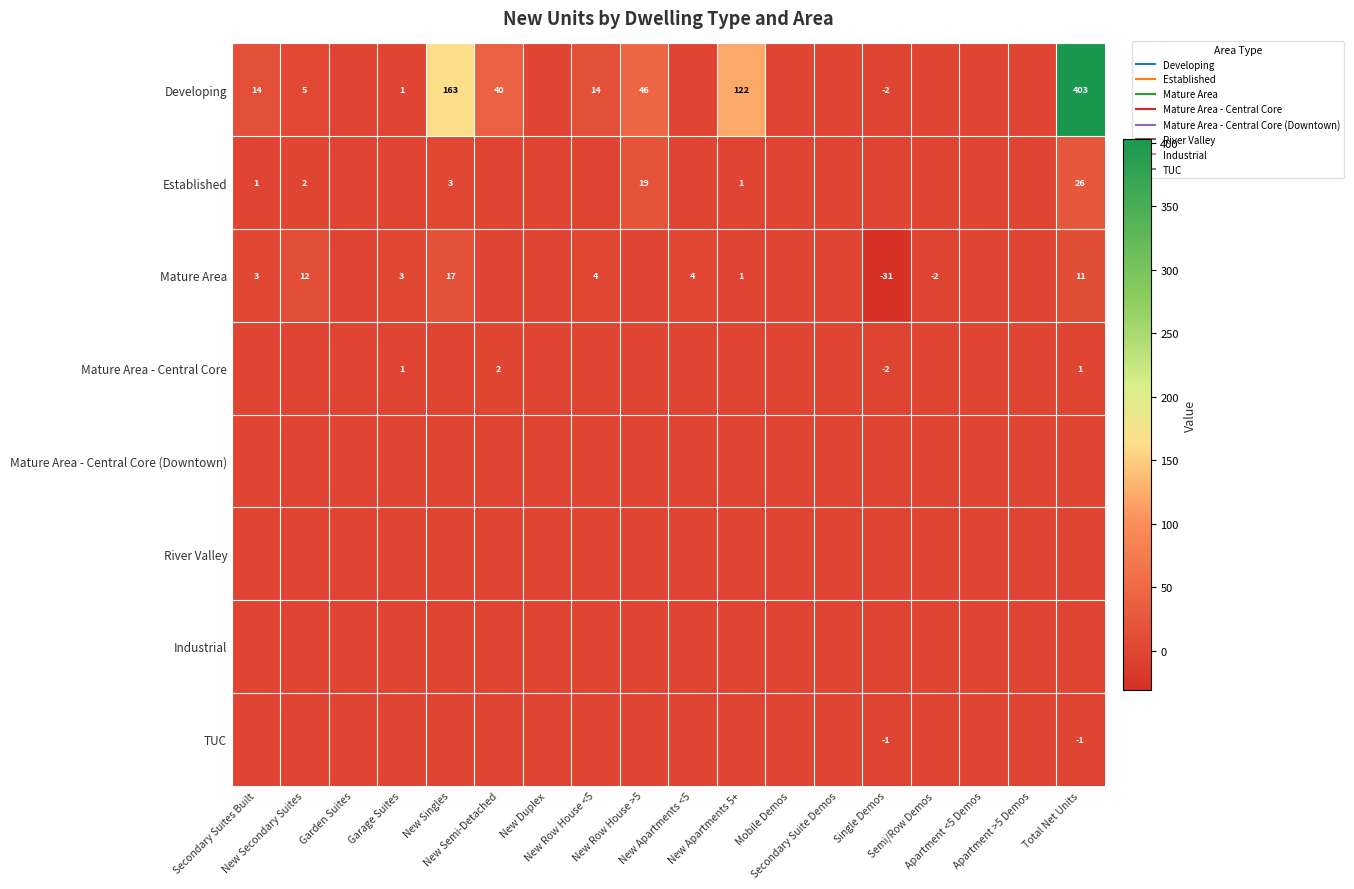

What is the spread (max minus min) of values at New Apartments 5+?

122